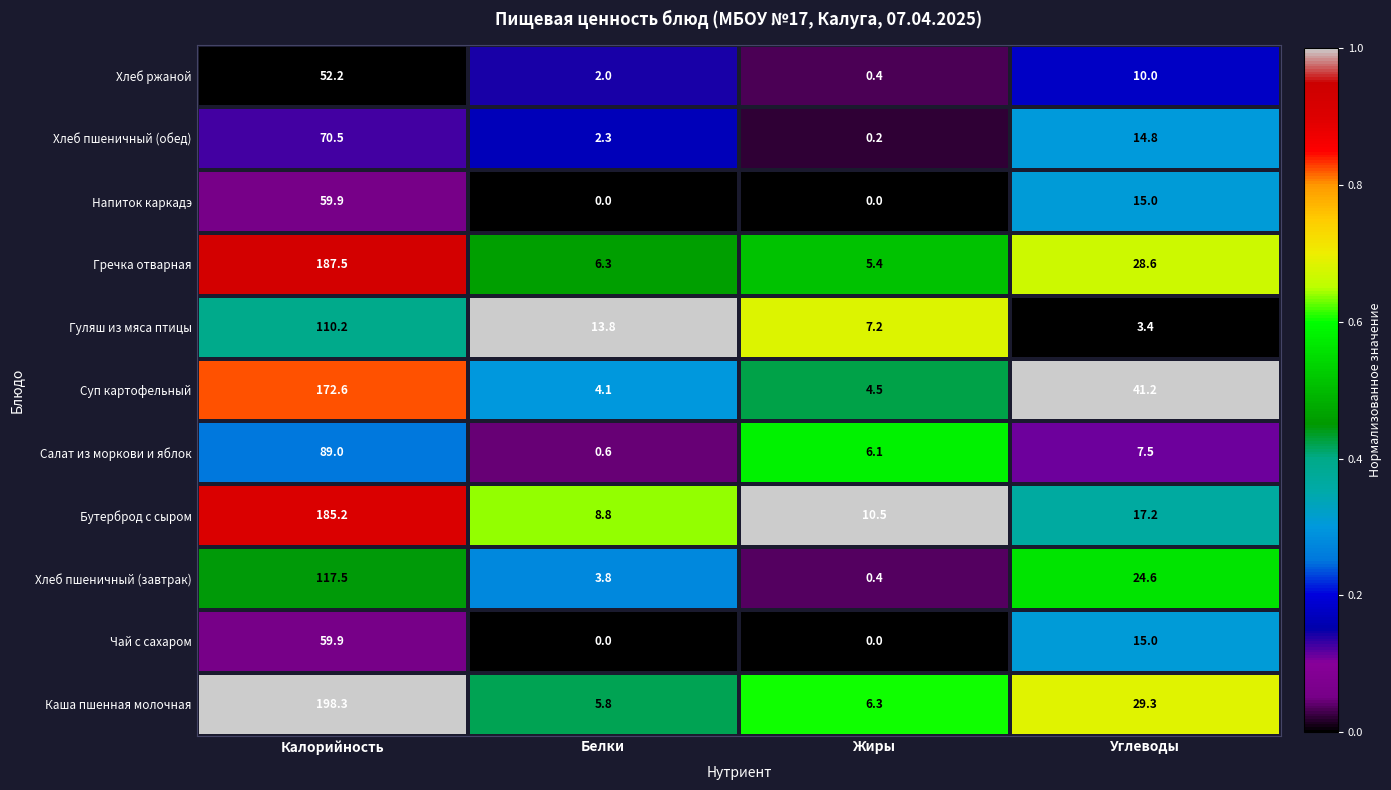

At which category is the sum across all series the highest?

Калорийность